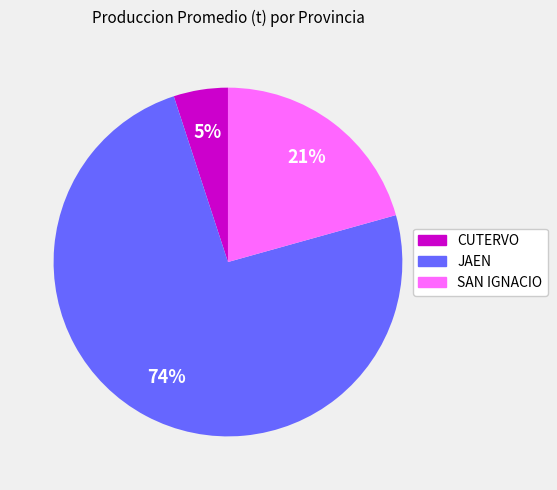

The CUTERVO slice represents 5% of the pie. True or false?

True